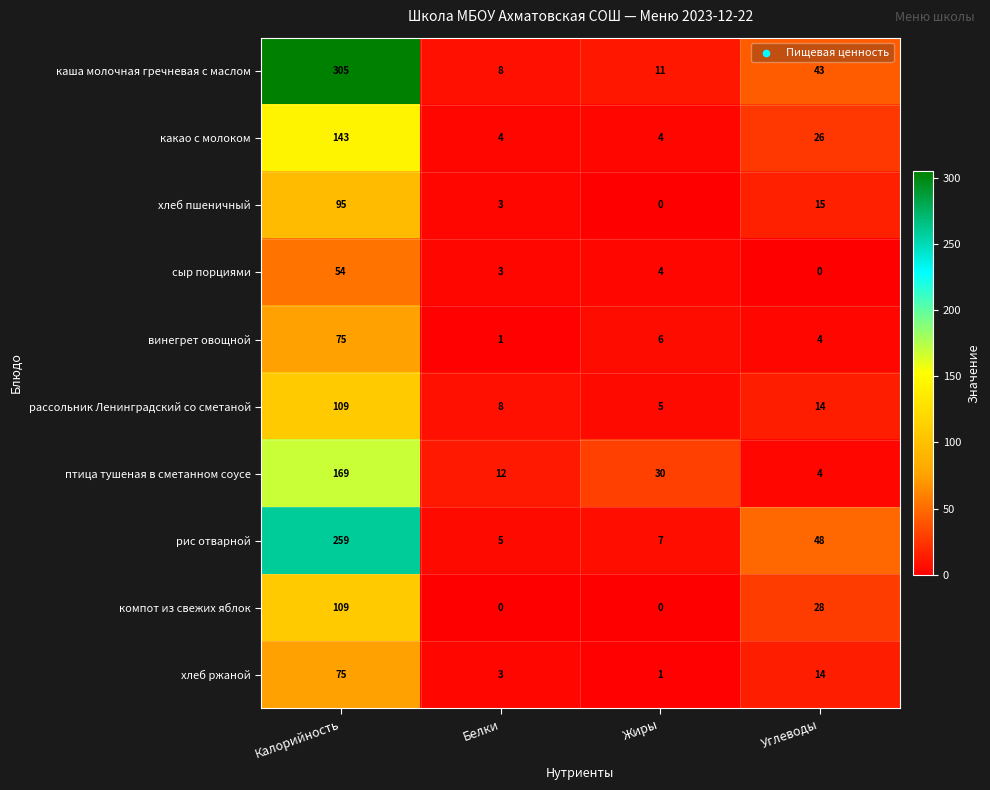

What is the difference between the highest and lowest values at Белки?

12